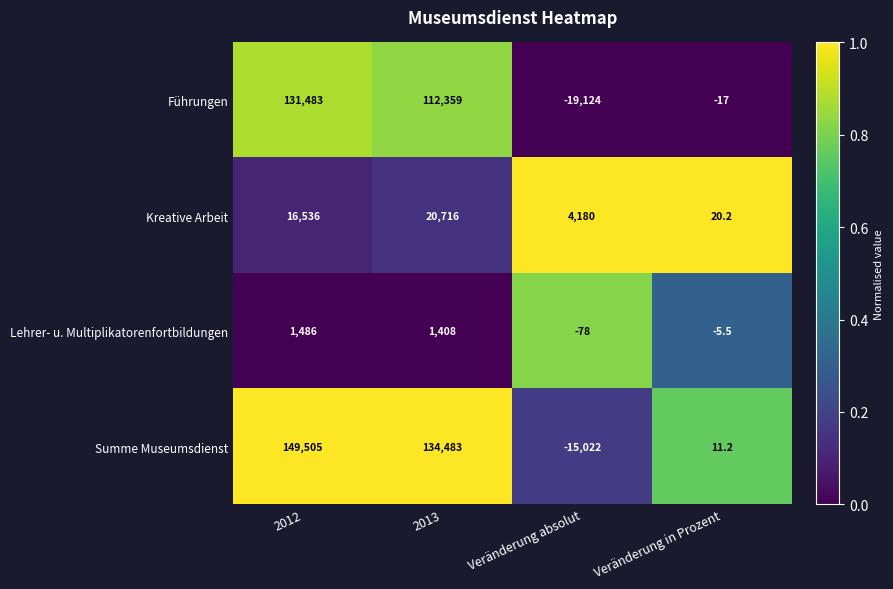

Rank the series at 2012 from lowest to highest value.

Lehrer- u. Multiplikatorenfortbildungen, Kreative Arbeit, Führungen, Summe Museumsdienst